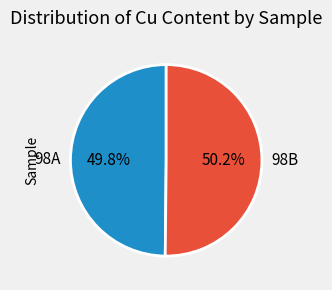

What percentage is NOT represented by 98B?

49.8%